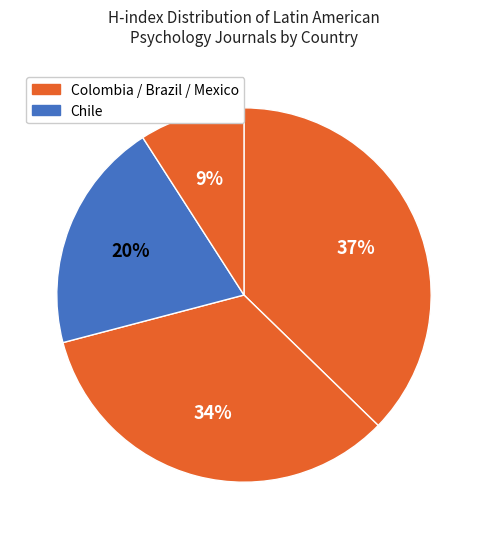

Count the number of slices in the pie.

4